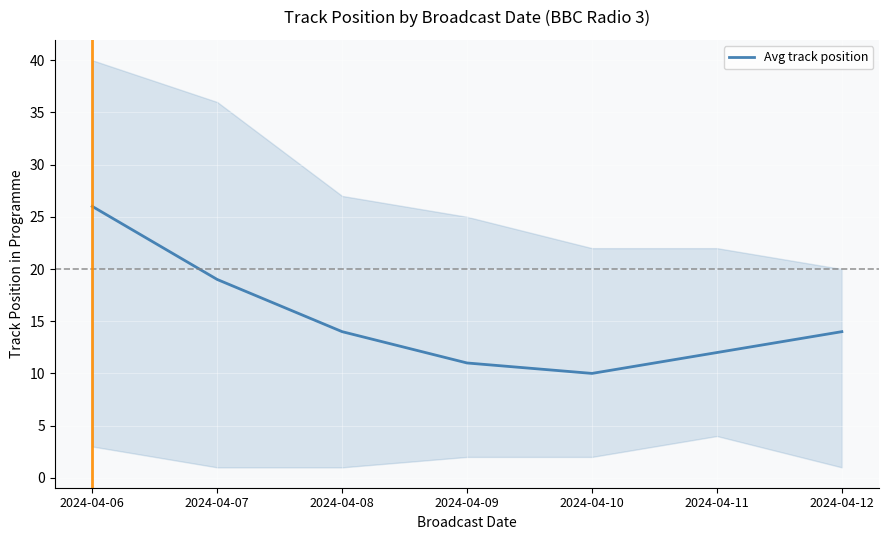

List the labels in order of value, largest first.

2024-04-06, 2024-04-07, 2024-04-08, 2024-04-12, 2024-04-11, 2024-04-09, 2024-04-10